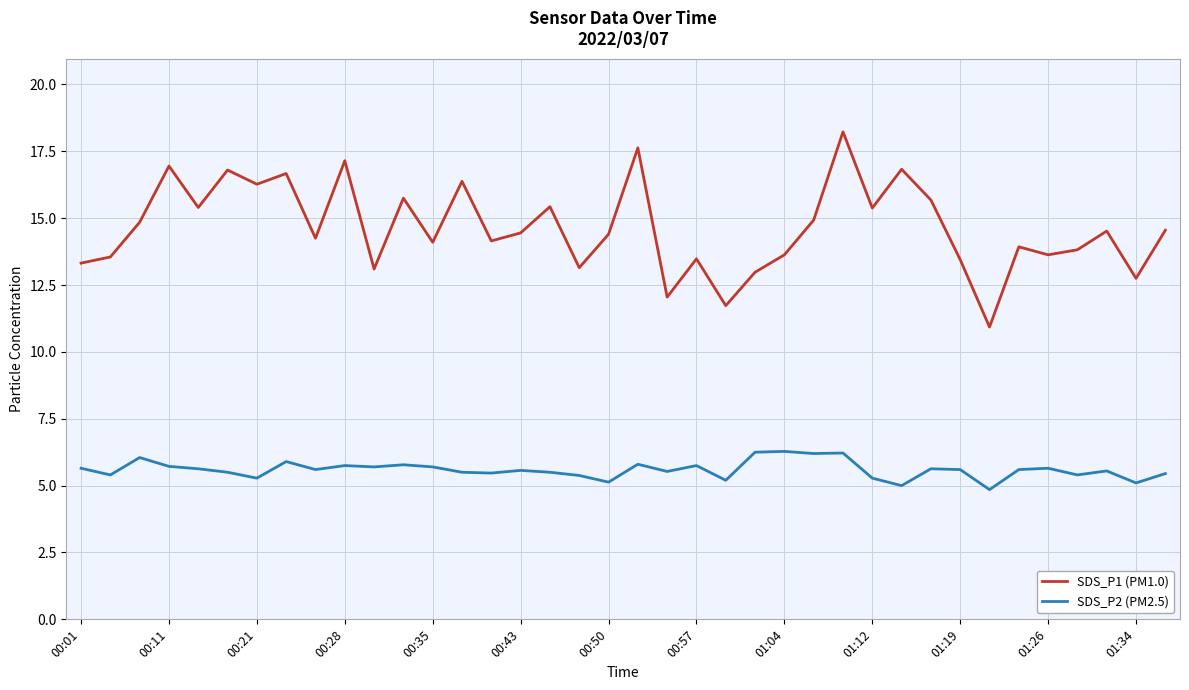

Which series has the widest spread of values?

SDS_P1 (PM1.0)